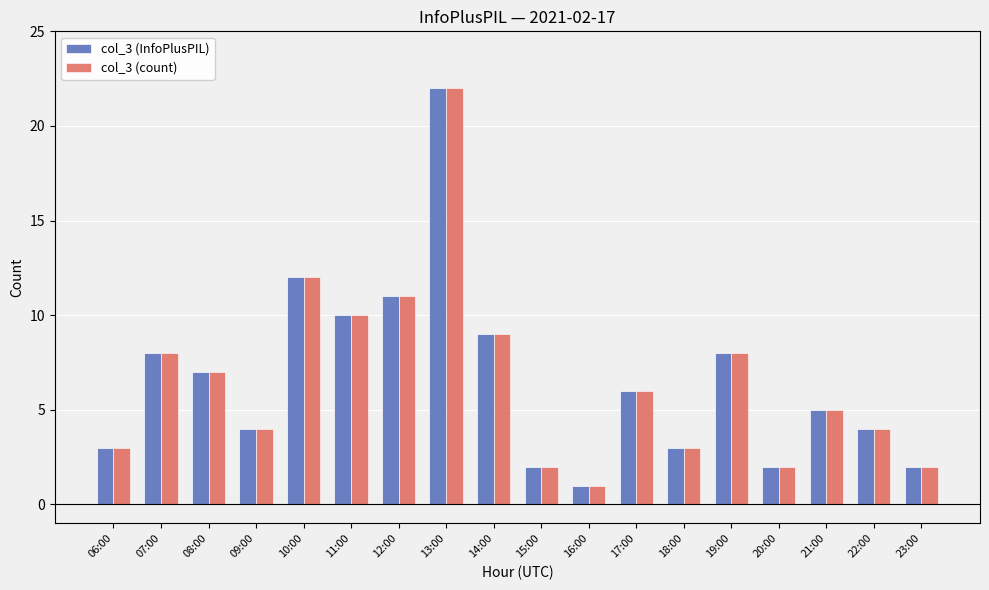

What is the value of the col_3 (count) bar at the 10th from the left?

2